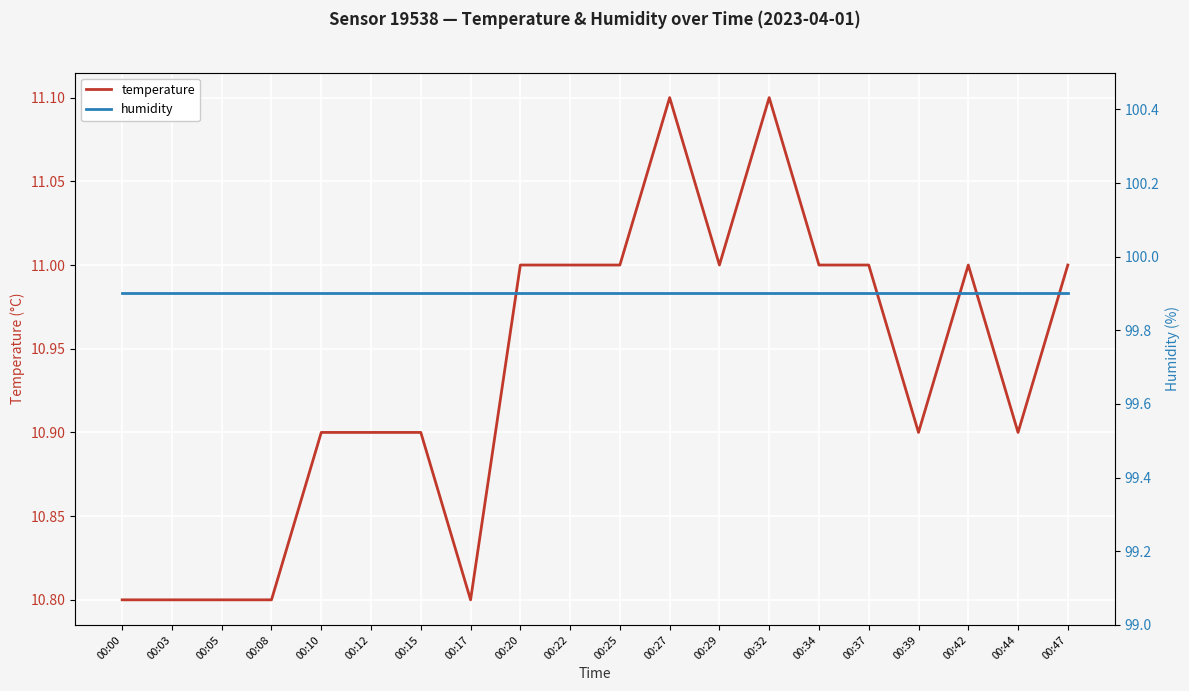

True or false: humidity and temperature intersect in this chart.

False